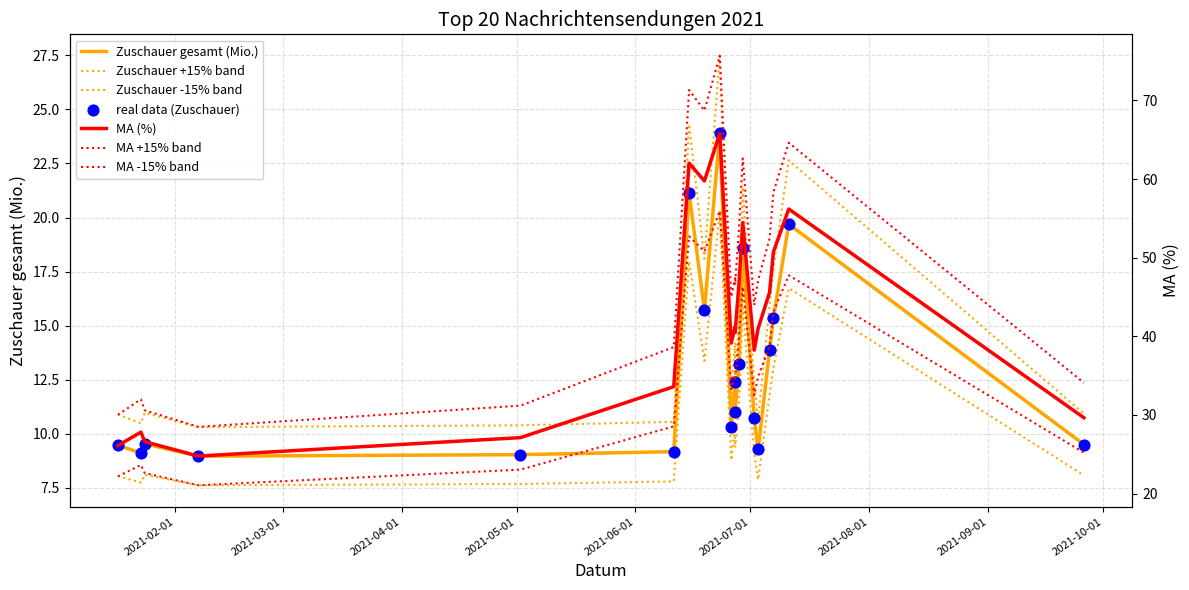

Is the value of Zuschauer gesamt (Mio.) at 2021-06-26 greater than the value of MA (%) at 2021-07-11?

No